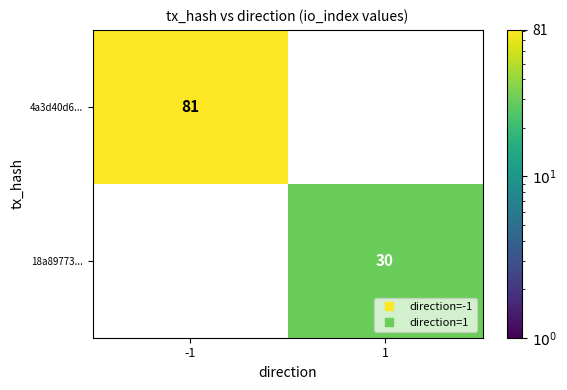

What is the lowest value of the 4a3d40d6... series?

81.0